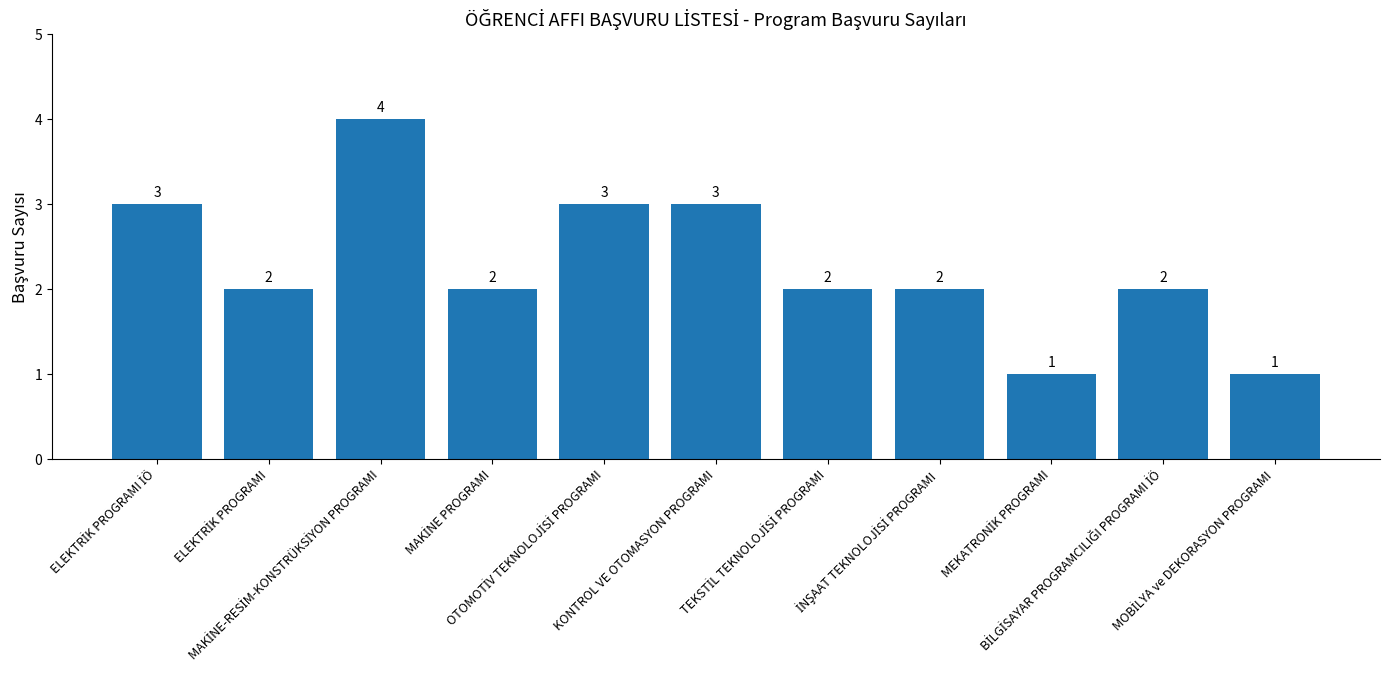

What is the value of the 1st bar from the left?

3